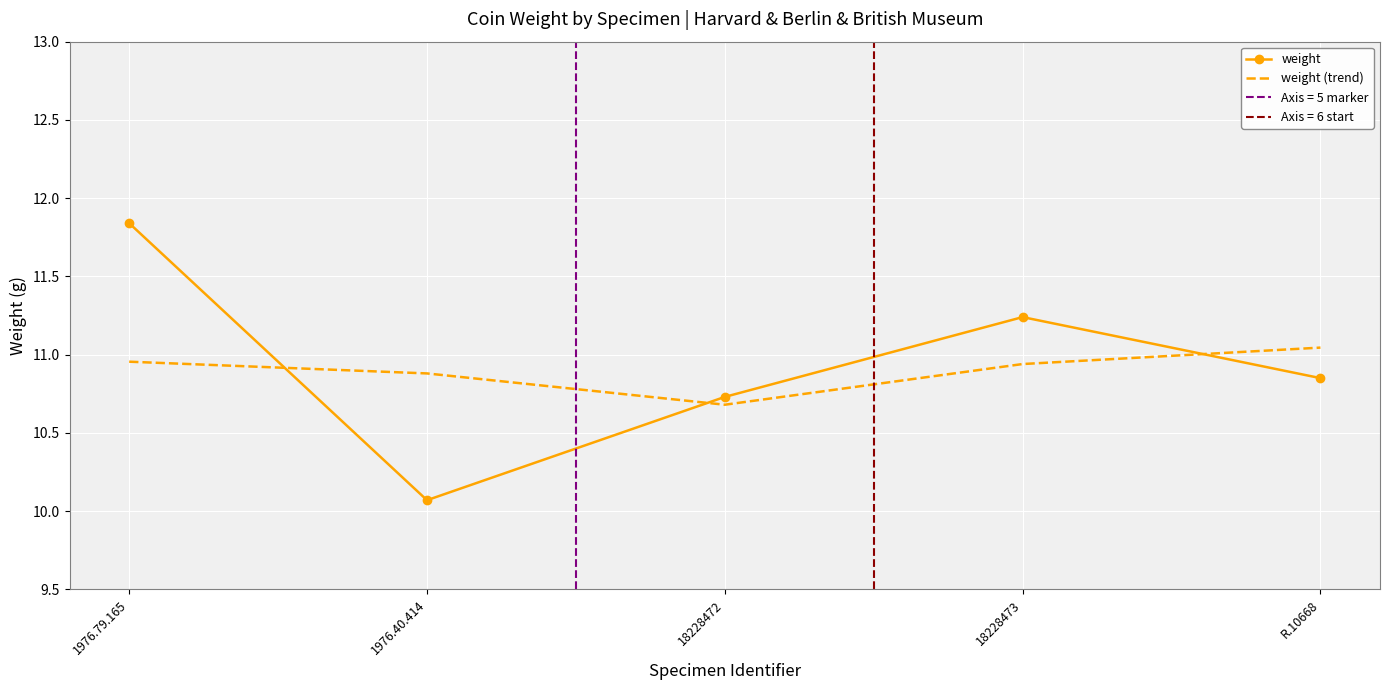

Reading left to right, transcribe all the data shown in this chart.

weight: 1976.79.165=11.8	1976.40.414=10.1	18228472=10.7	18228473=11.2	R.10668=10.8
weight (trend): 1976.79.165=11.0	1976.40.414=10.9	18228472=10.7	18228473=10.9	R.10668=11.0